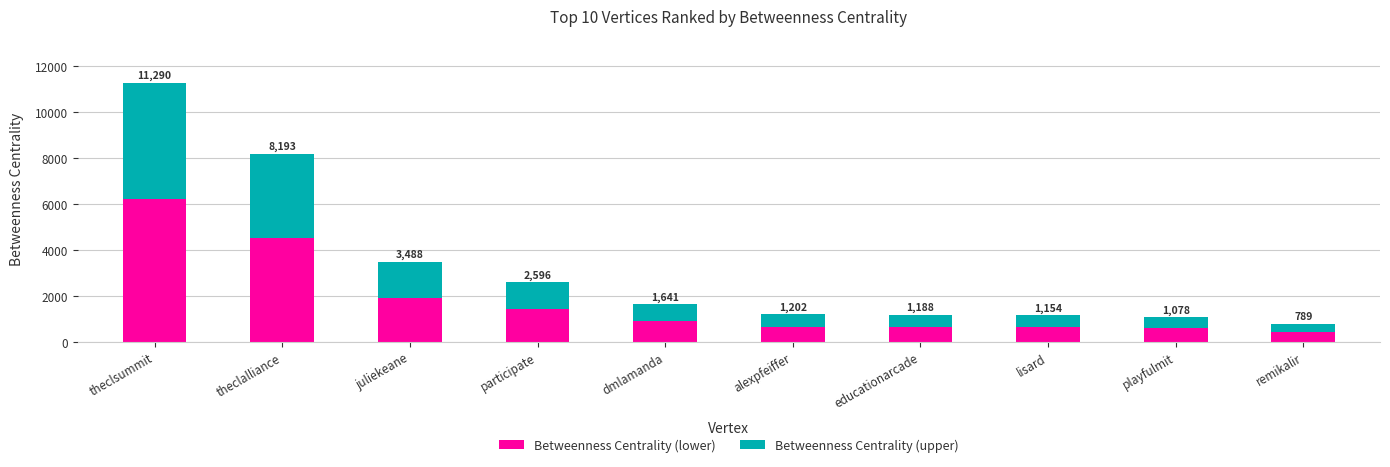

List the labels in order of Betweenness Centrality (lower) value, largest first.

theclsummit, theclalliance, juliekeane, participate, dmlamanda, alexpfeiffer, educationarcade, lisard, playfulmit, remikalir